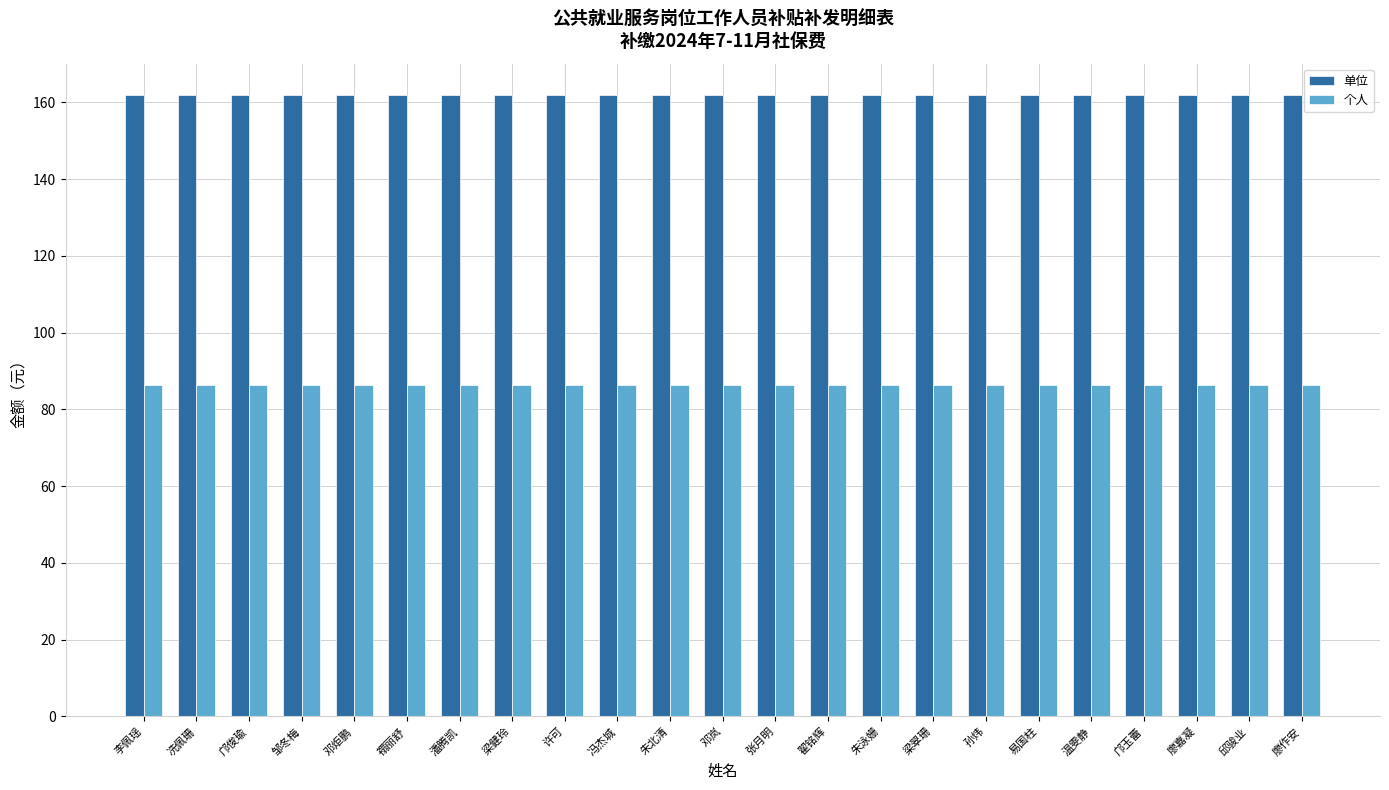

What is the label of the 17th bar from the right?

潘腾凯